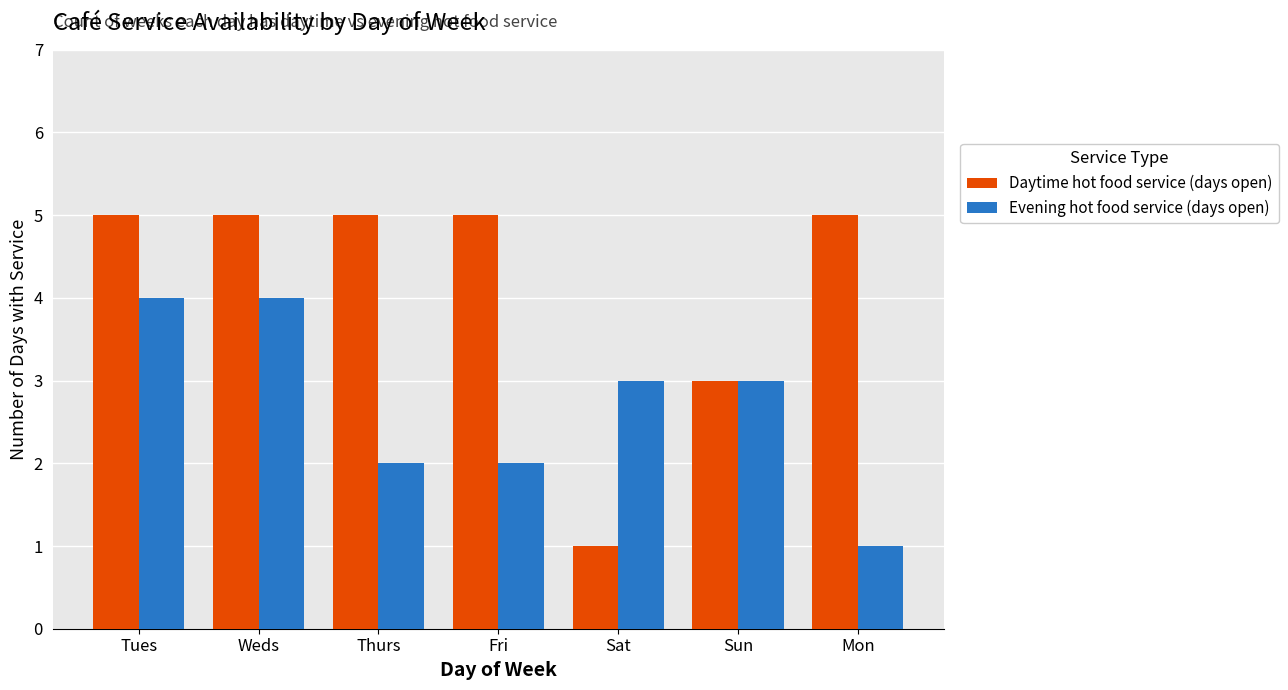

What are all the series names shown in the legend?

Daytime hot food service (days open), Evening hot food service (days open)